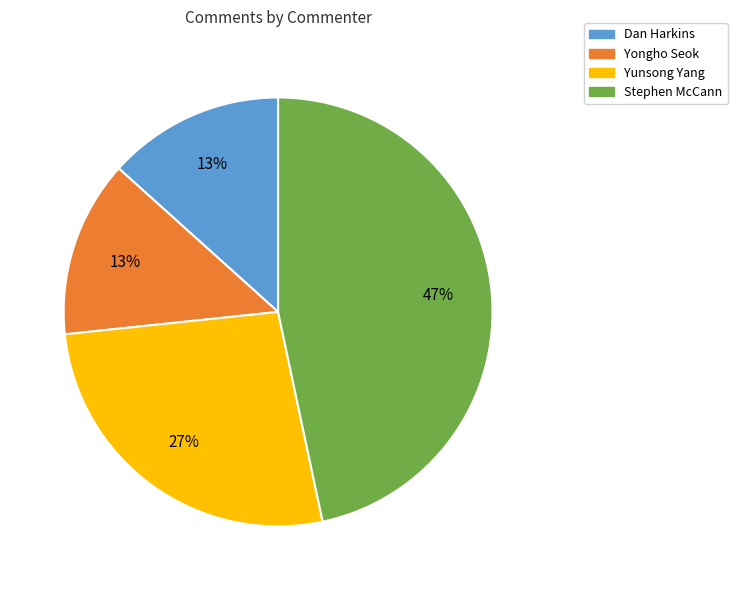

How many slices are in this pie chart?

4